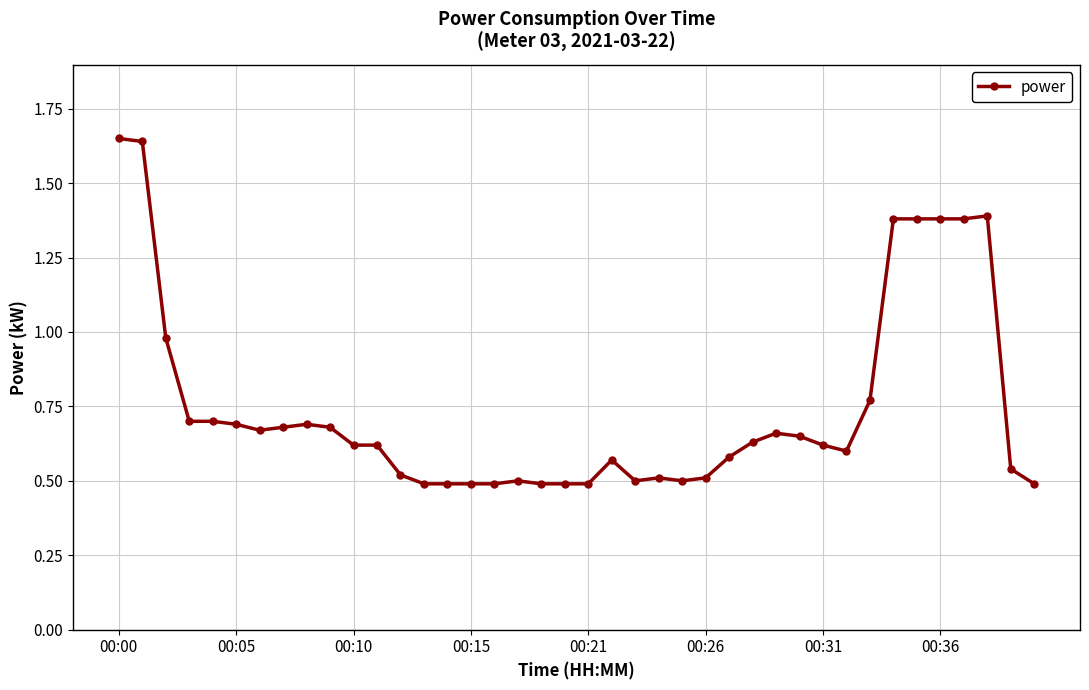

What is the sum of all values?

29.8